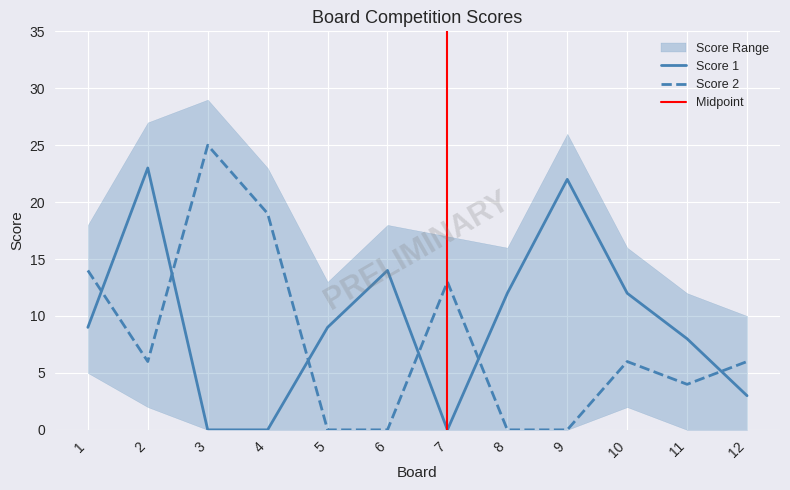

Is it true that Score 2 equals 2 at 12?

False